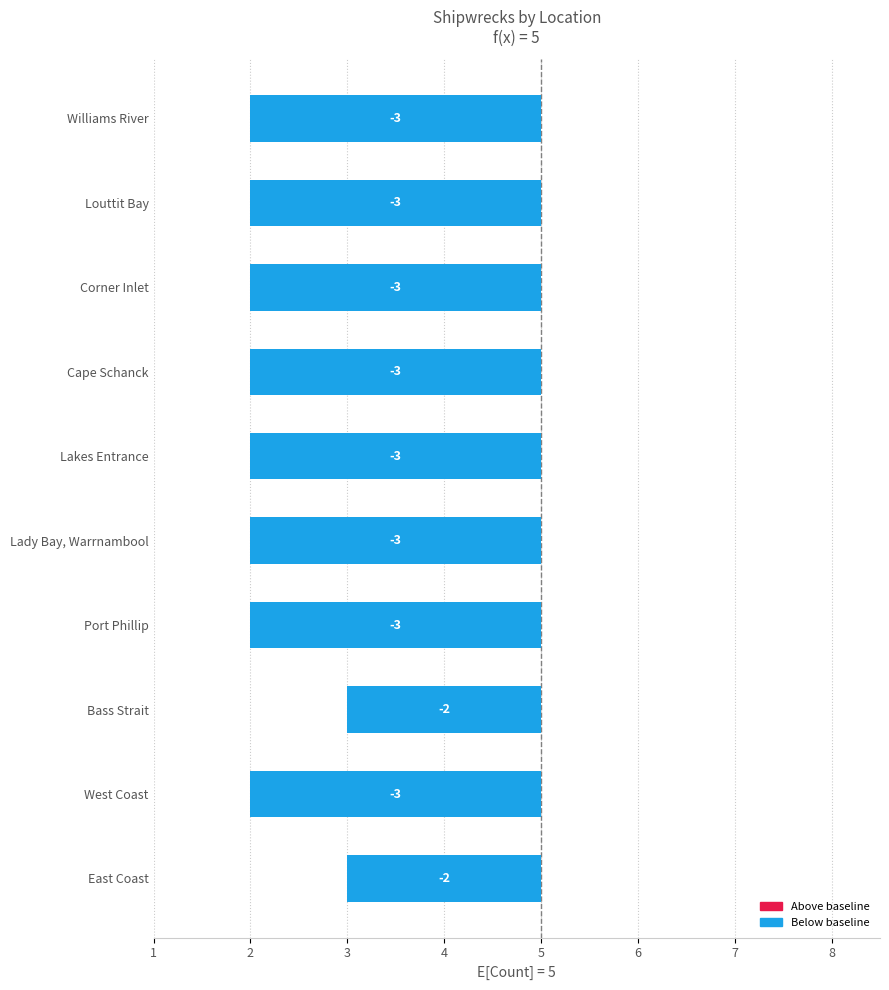

How many bars are there in total?

10